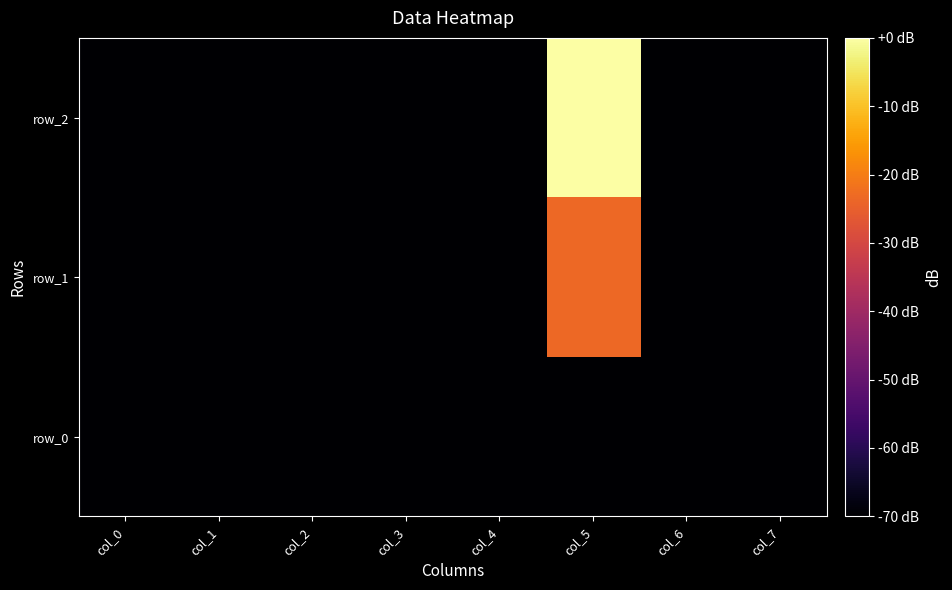

List the series in order of their overall mean, highest first.

row_2, row_1, row_0